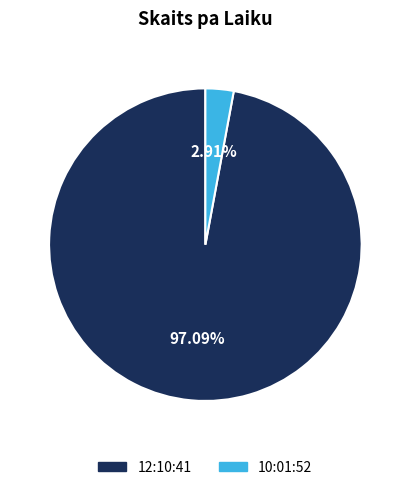

Is it true that 10:01:52 is 3% of the pie?

True